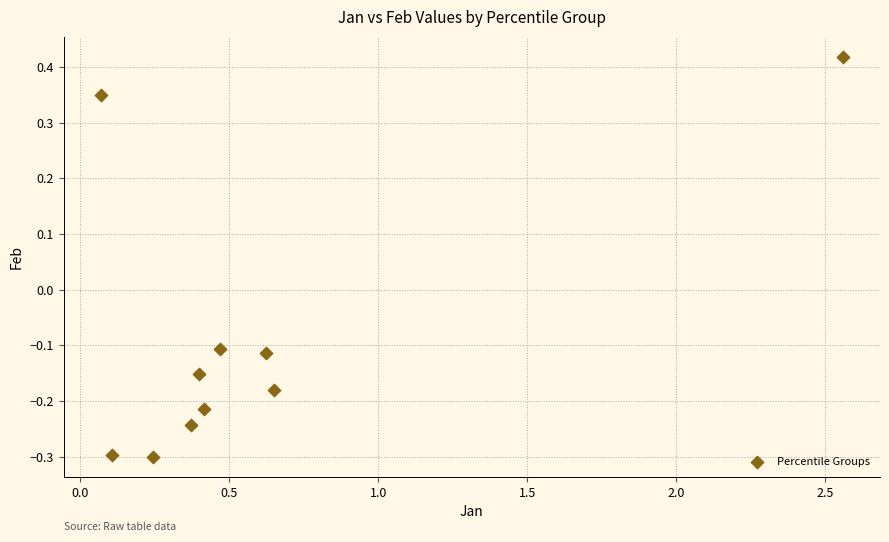

What is the range of Y values (max minus min)?

0.7